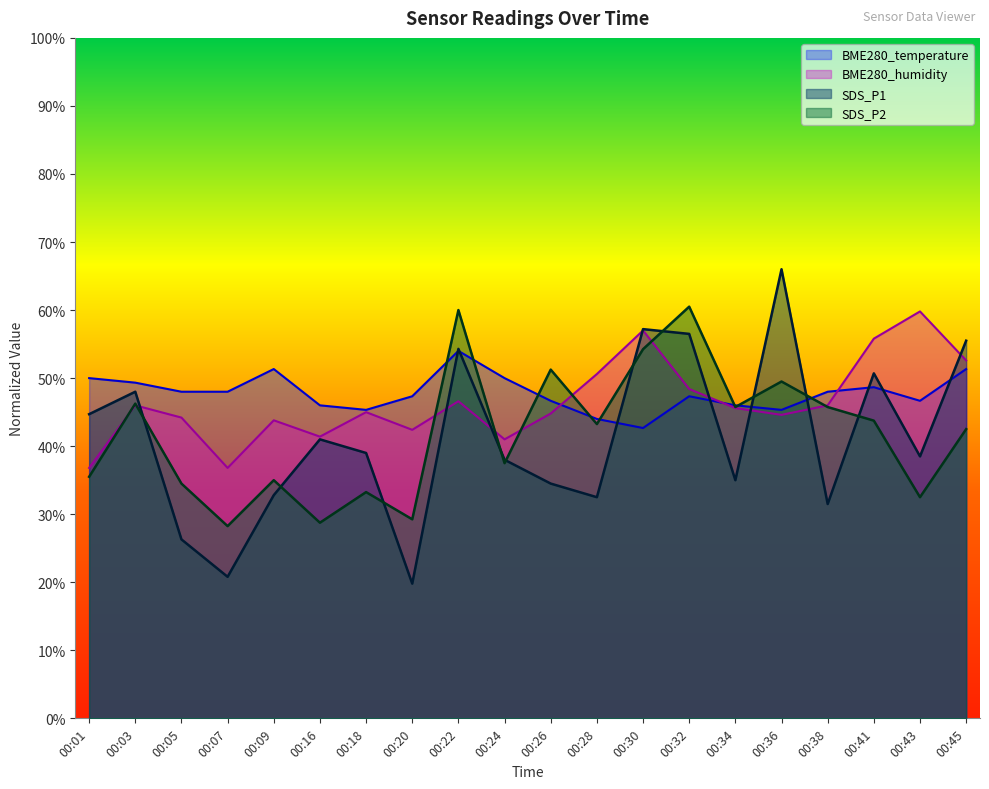

What value does the BME280_temperature series have at 00:43?

46.7